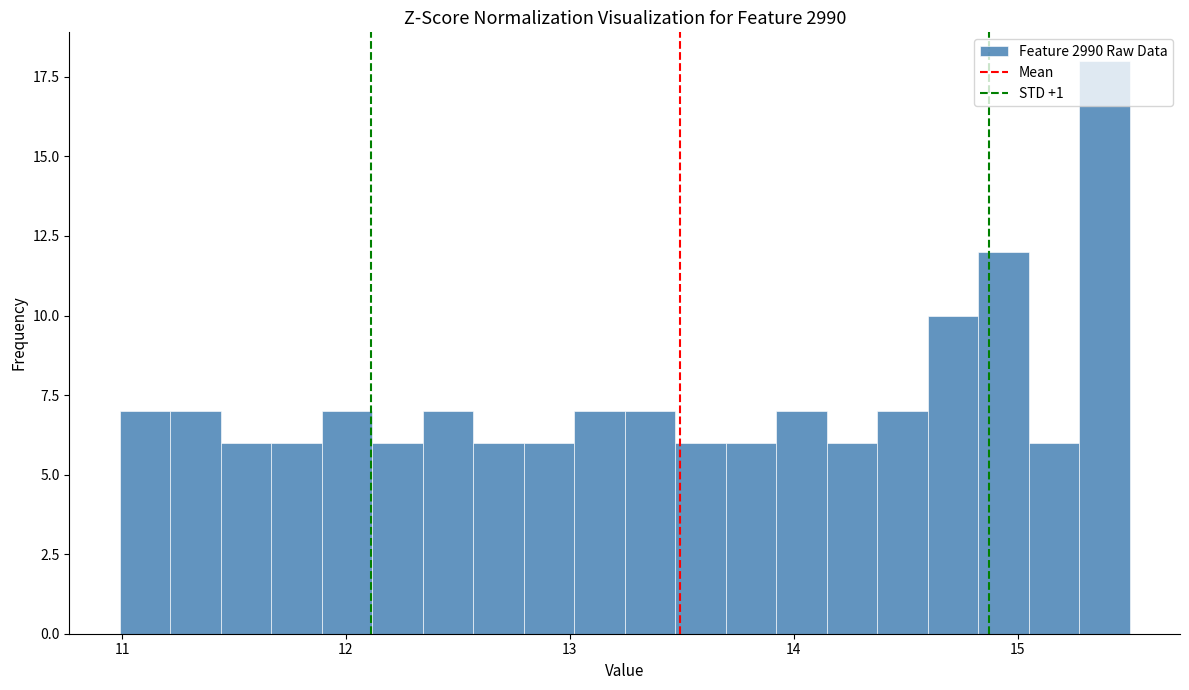

Around what value on the x-axis is the tallest bar? Give the approximate position of its centre, as read against the axis.

15.4